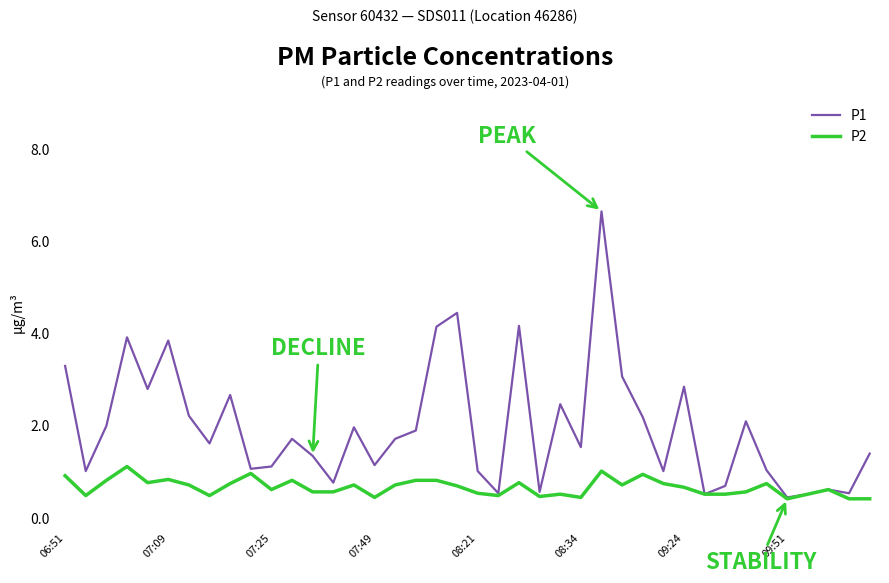

What is the sum of all P1 values?

78.0